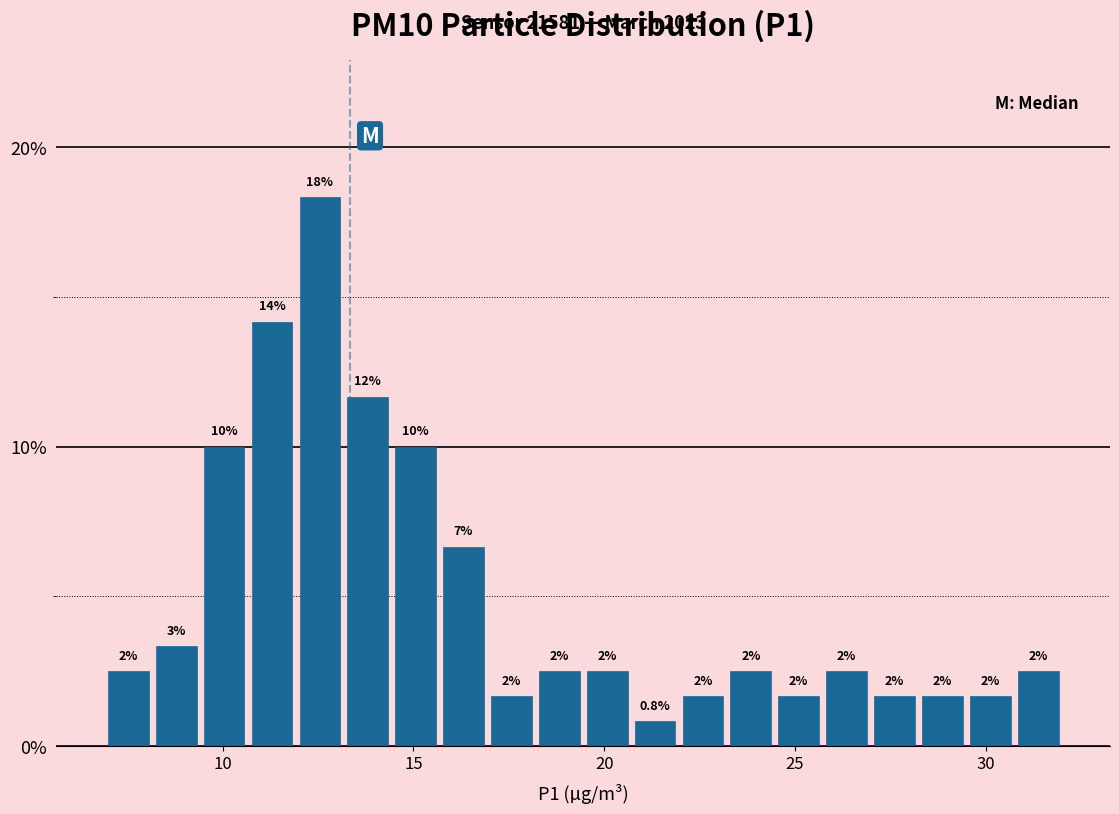

Around what value on the x-axis is the tallest bar? Give the approximate position of its centre, as read against the axis.

12.5